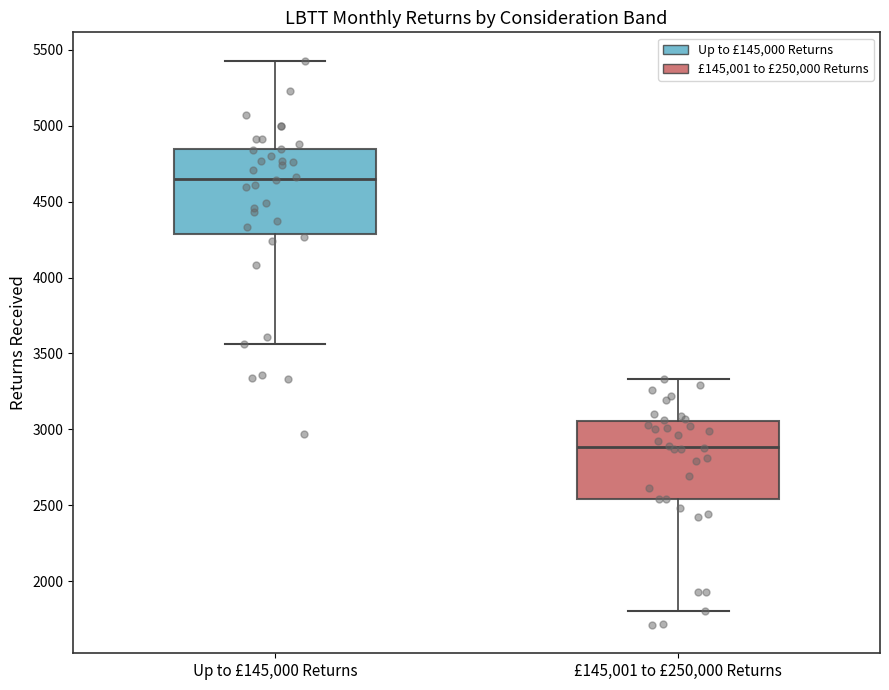

Reading left to right, transcribe this box plot: for each box, give where its median line is, the range the box spans, and where its two whiskers end, as read against the y-axis. The values are not printed on the chart, so give them approximately, as read against the axis.

Up to £145,000 Returns: median 4650, box 4300 to 4850, whiskers 3550 to 5450
£145,001 to £250,000 Returns: median 2900, box 2550 to 3050, whiskers 1800 to 3350